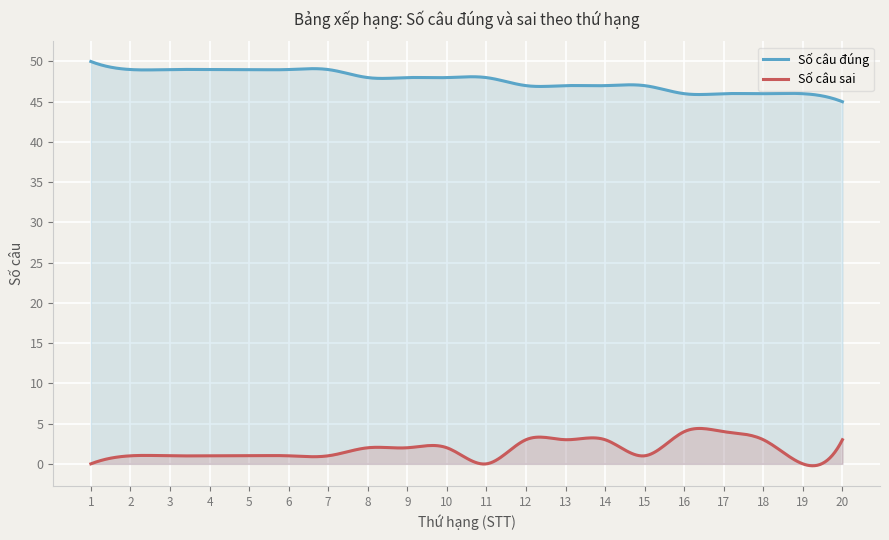

Reading left to right, extract all data points from this chart.

Số câu đúng: 1=50	2=49	3=49	4=49	5=49	6=49	7=49	8=48	9=48	10=48	11=48	12=47	13=47	14=47	15=47	16=46	17=46	18=46	19=46	20=45
Số câu sai: 1=0	2=1	3=1	4=1	5=1	6=1	7=1	8=2	9=2	10=2	11=0	12=3	13=3	14=3	15=1	16=4	17=4	18=3	19=0	20=3